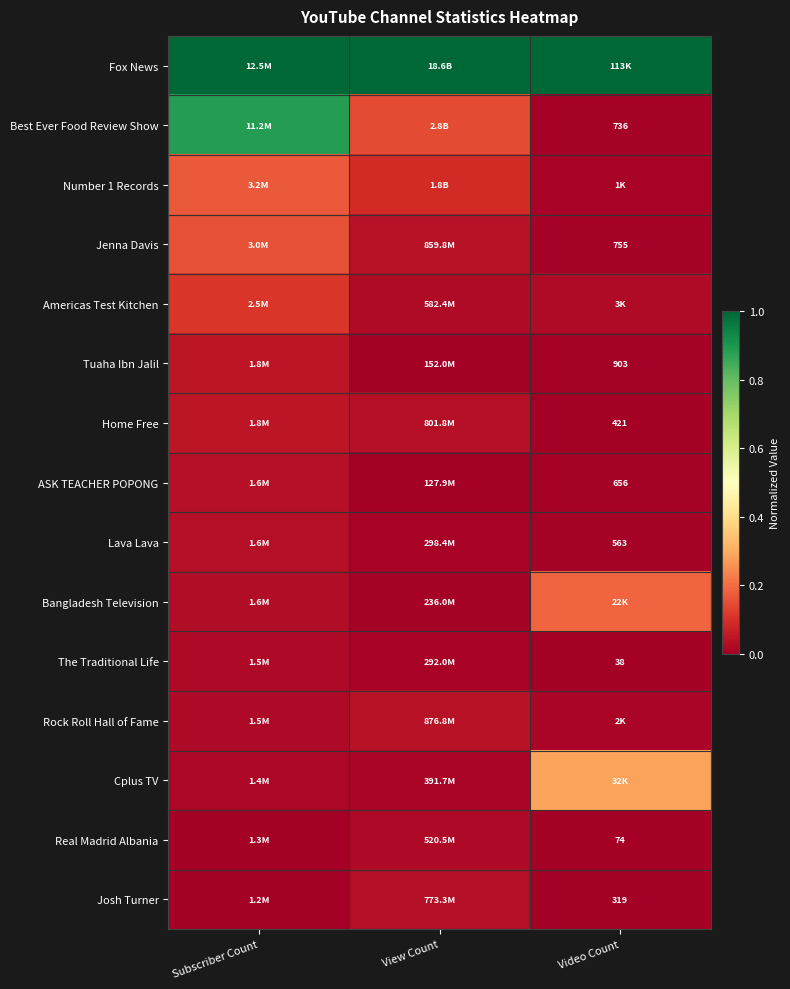

How many categories are shown in the chart?

3